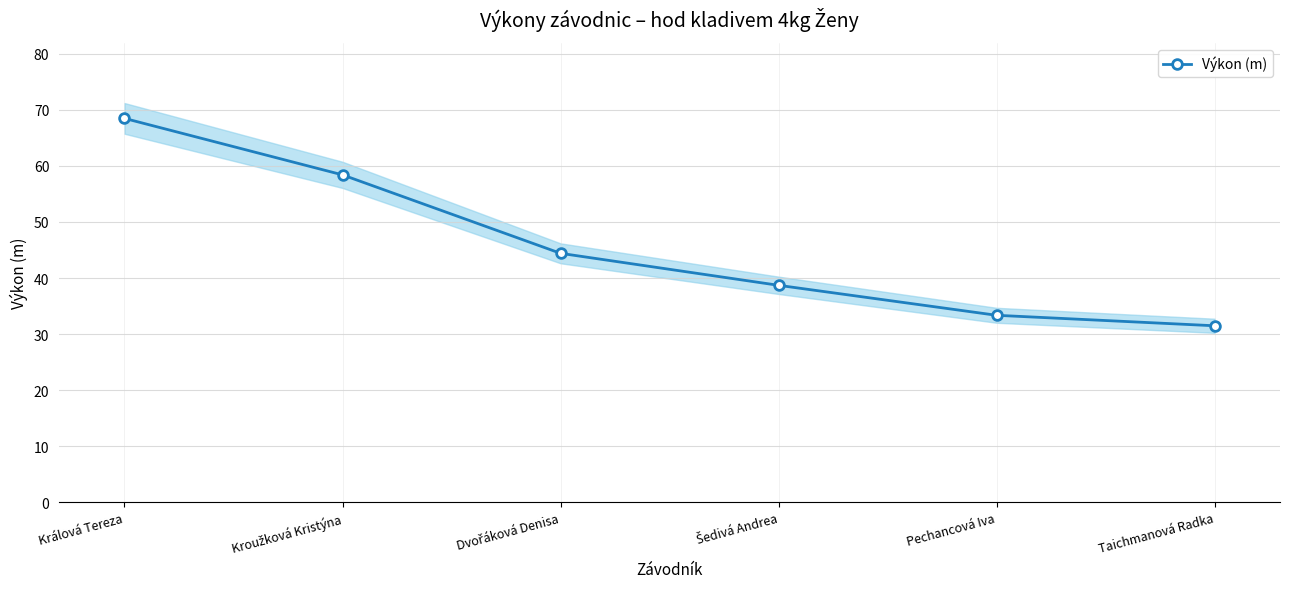

Reading left to right, what are all the values shown in this chart?

Králová Tereza=68.5	Kroužková Kristýna=58.4	Dvořáková Denisa=44.4	Šedivá Andrea=38.7	Pechancová Iva=33.4	Taichmanová Radka=31.5